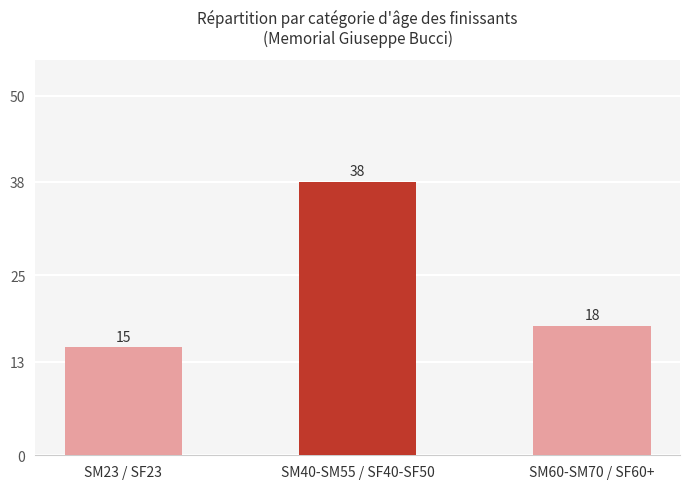

Rank the categories by value from lowest to highest.

SM23 / SF23, SM60-SM70 / SF60+, SM40-SM55 / SF40-SF50